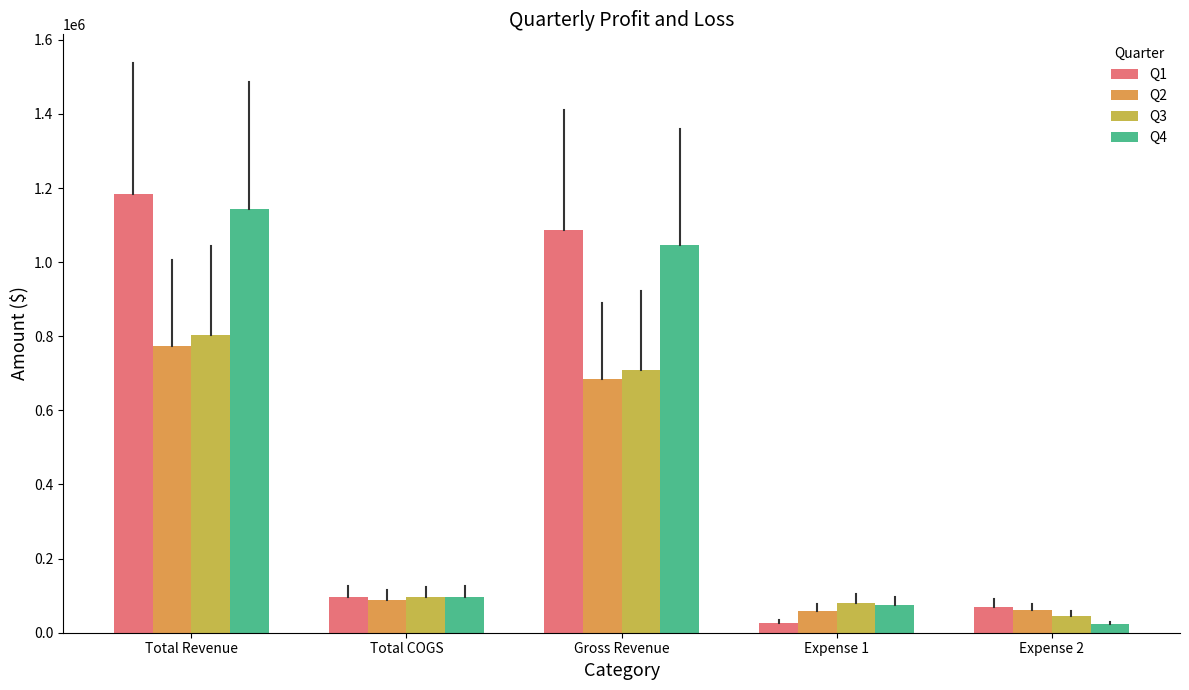

Read the Q4 value at Total COGS.

96900